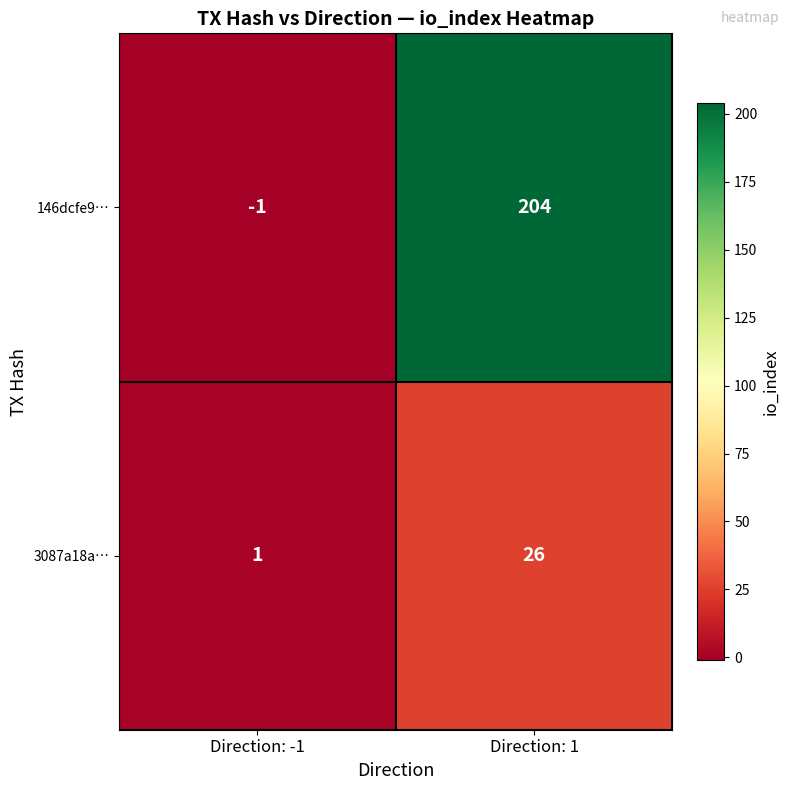

What is the sum of the 3087a18a… values at Direction: 1 and Direction: -1?

27